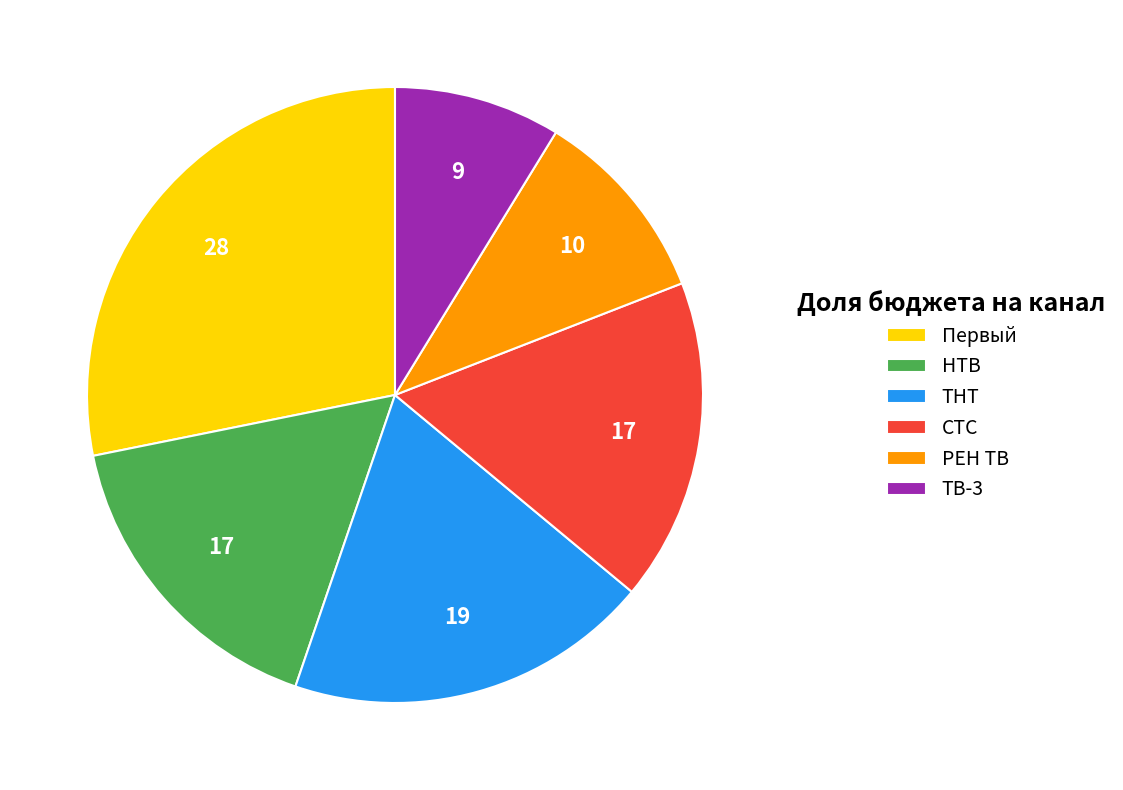

How many slices are in this pie chart?

6